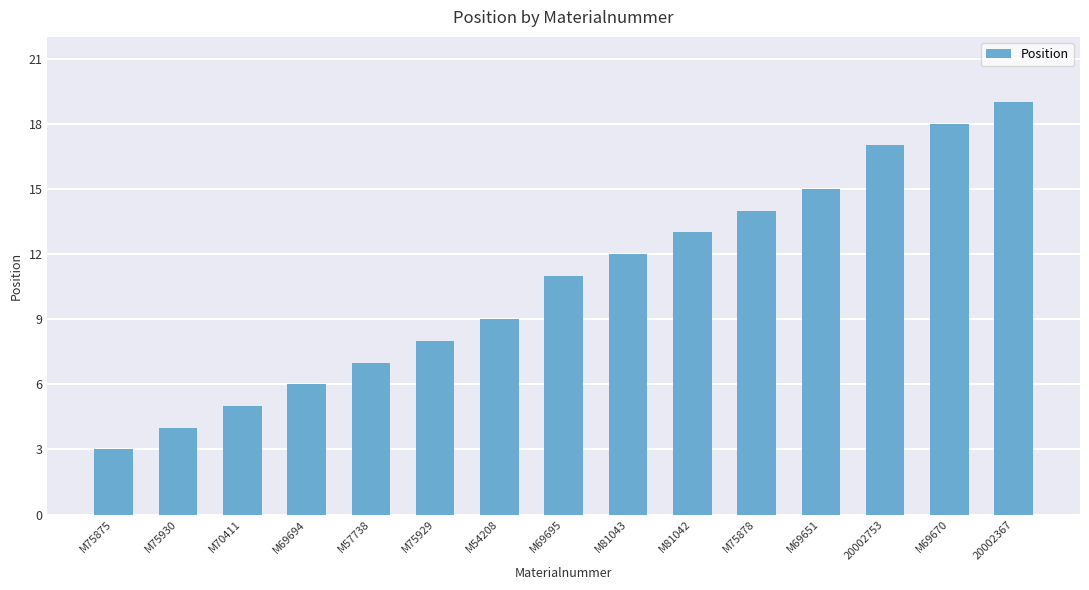

What position from the left is M57738?

5